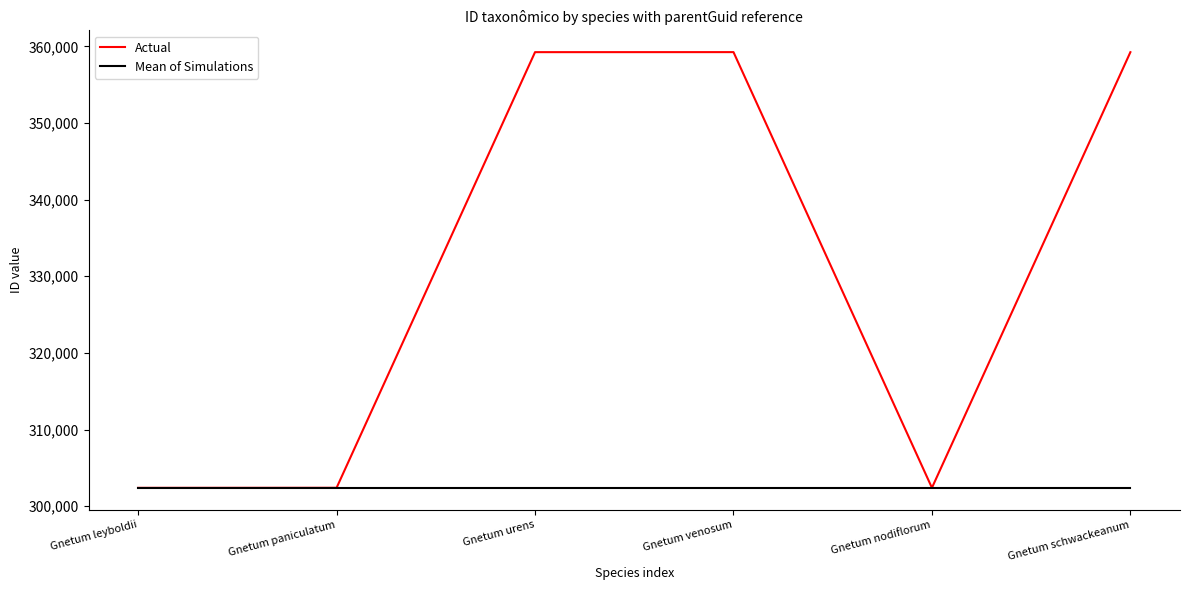

What is the highest value of the Mean of Simulations series?

302395